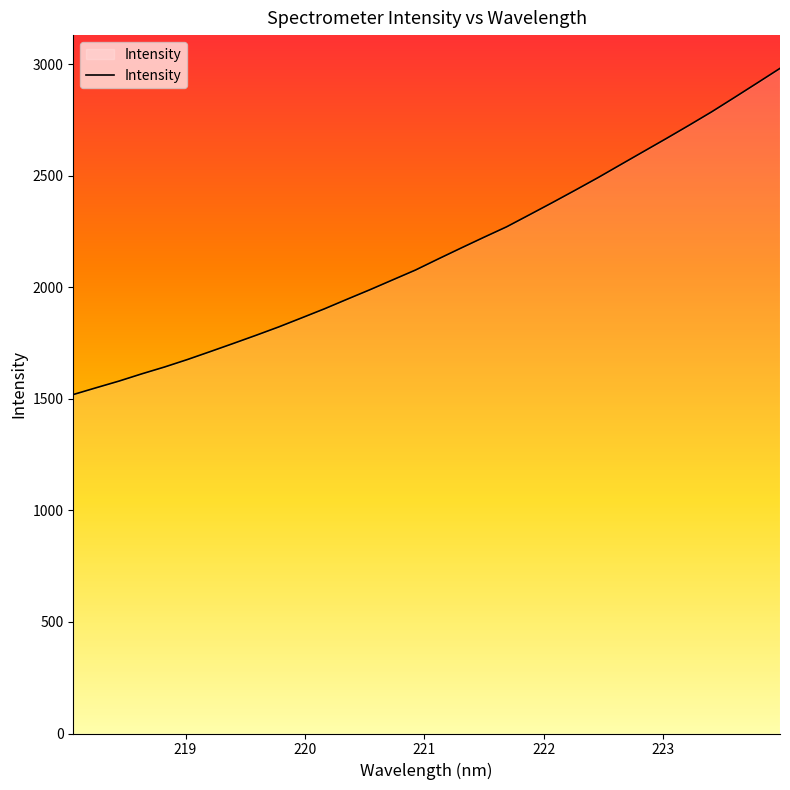

What is the difference between the maximum and minimum values?

1462.6